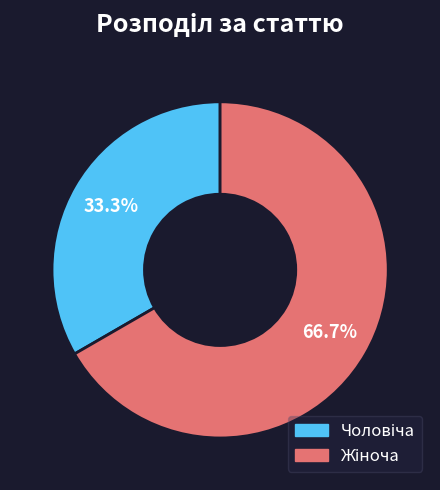

To the nearest percent, what is the average slice percentage?

50%